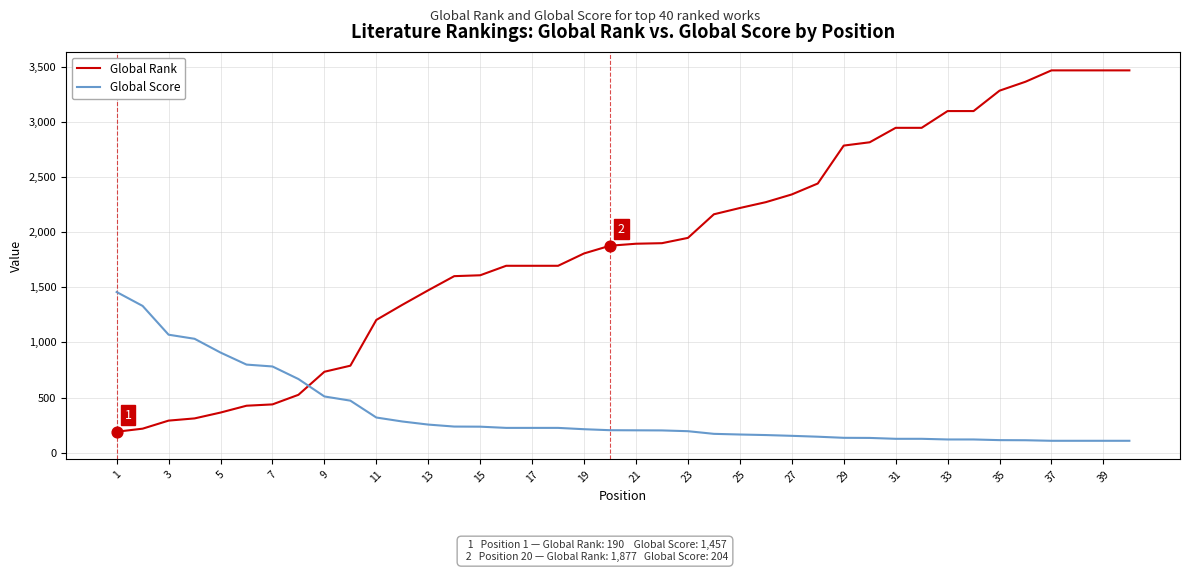

Which series has the largest total across all categories?

Global Rank